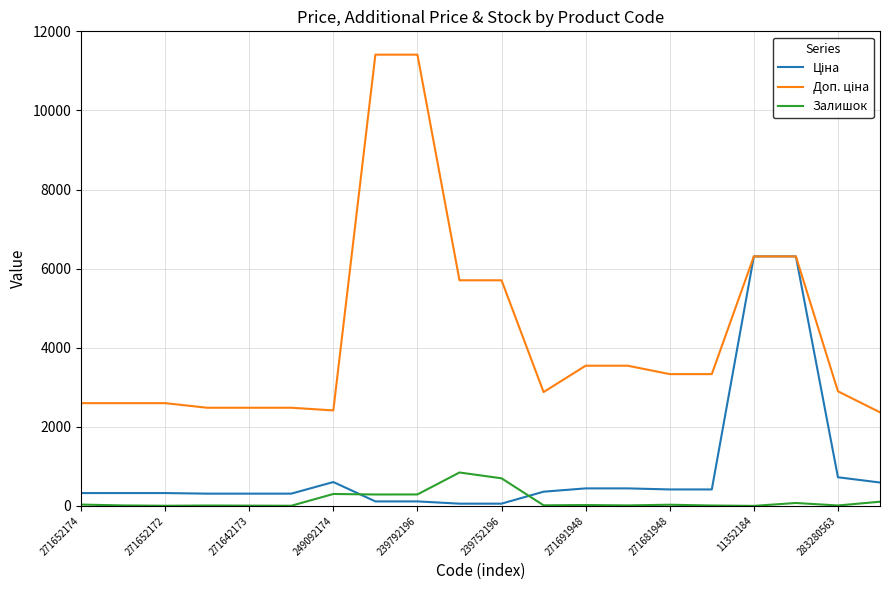

Does the chart display data point markers on the line(s)?

No